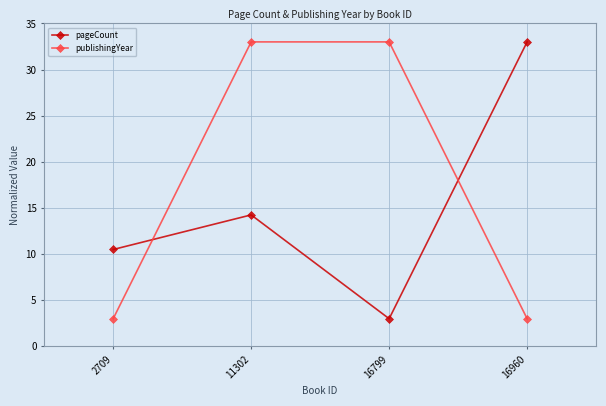

Is this an area chart (filled region under the line)?

No